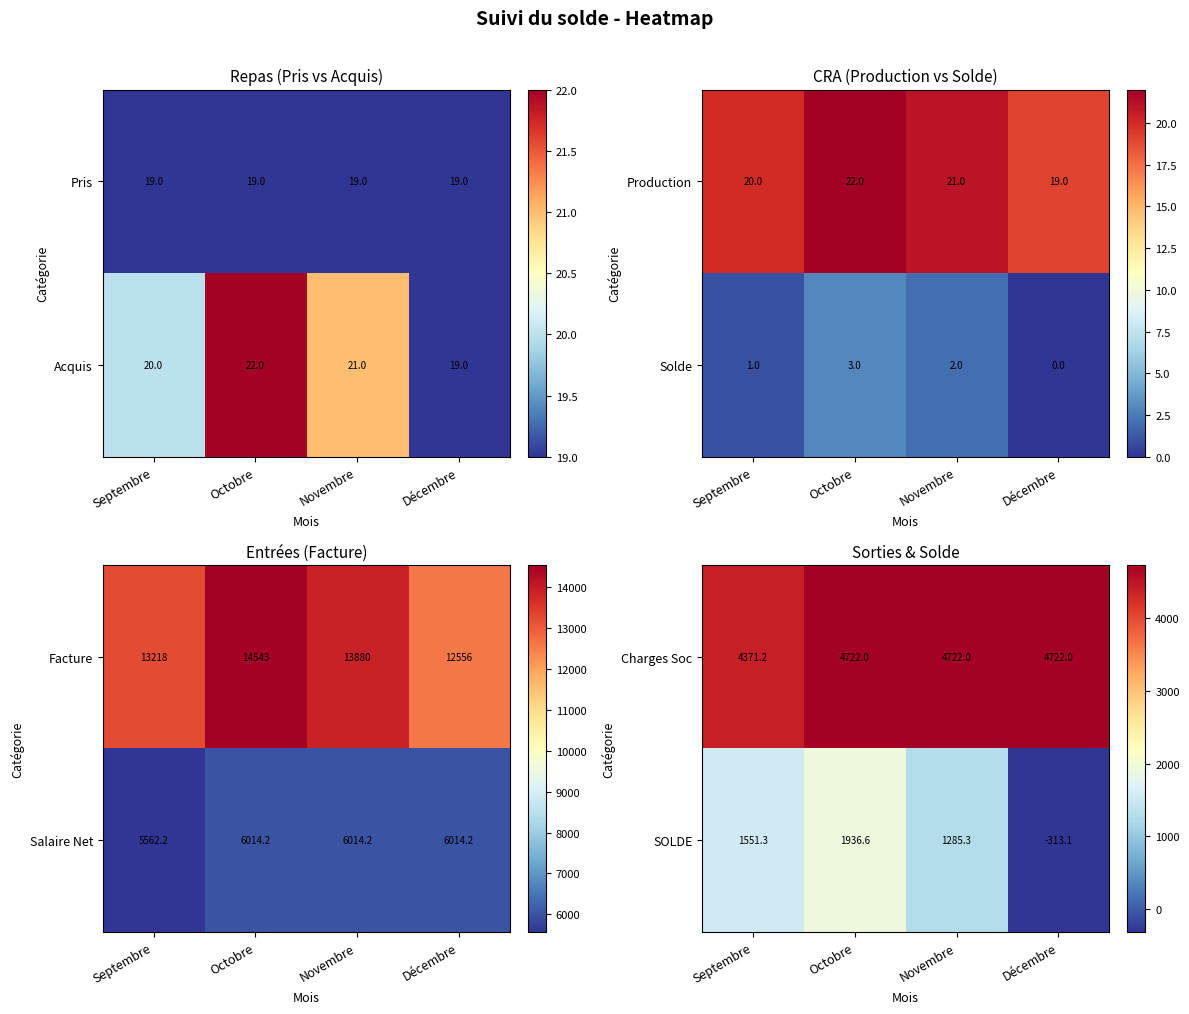

What is the difference between the highest and lowest values at Décembre?

5035.2